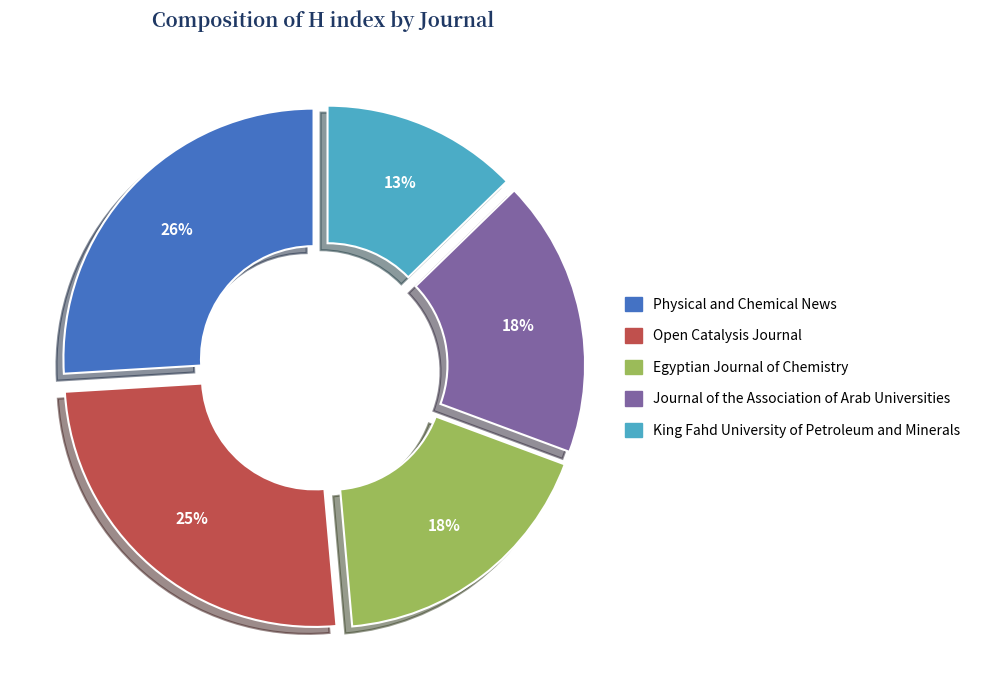

To the nearest percent, what is the average slice percentage?

20%